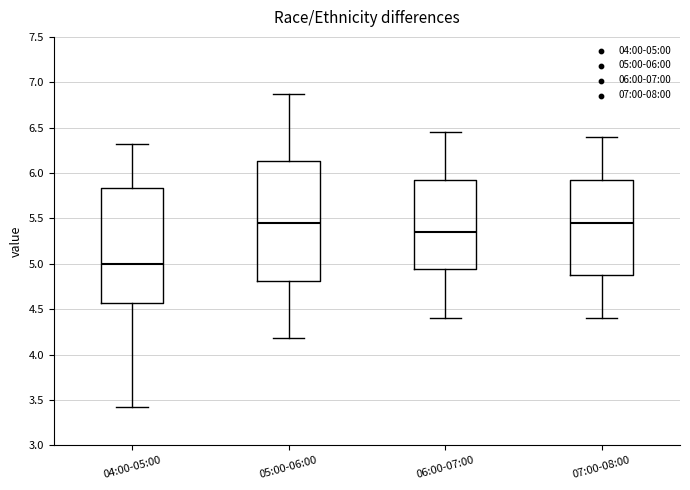

Which box is the tallest, from its lower edge to its upper edge?

05:00-06:00